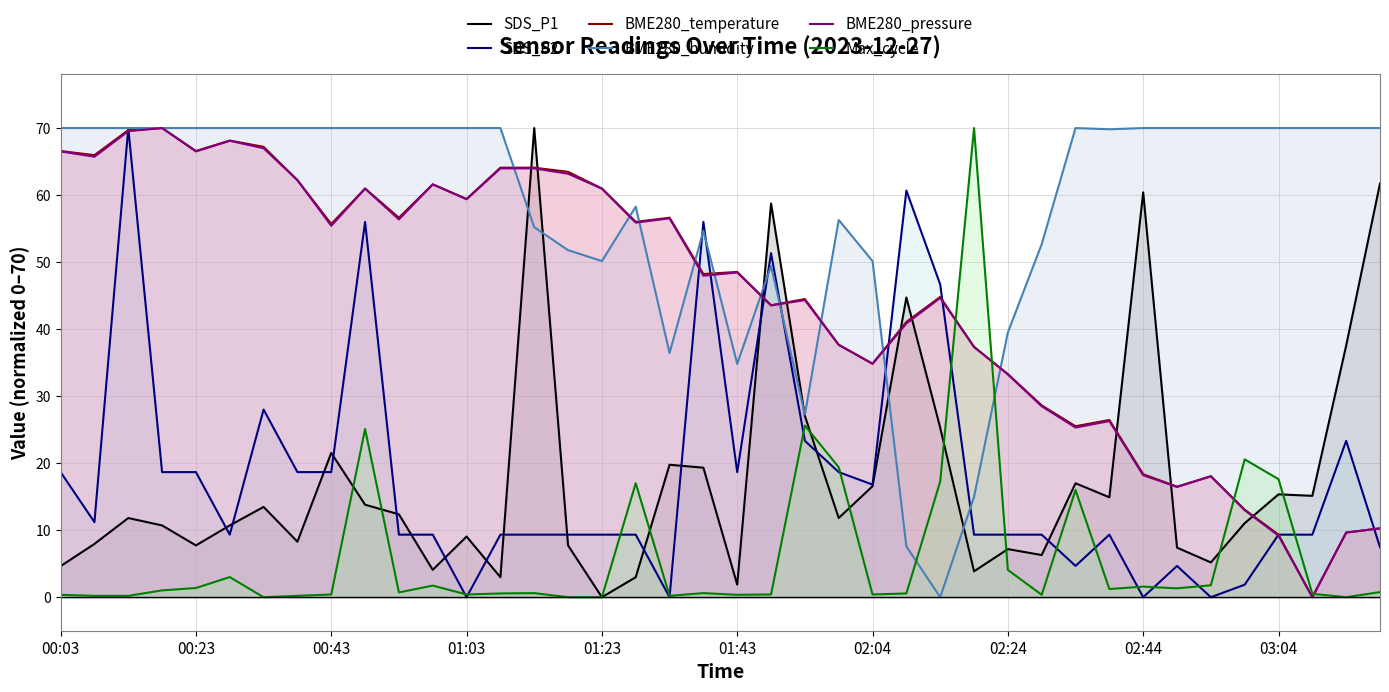

What is the highest value of the SDS_P2 series?

70.0